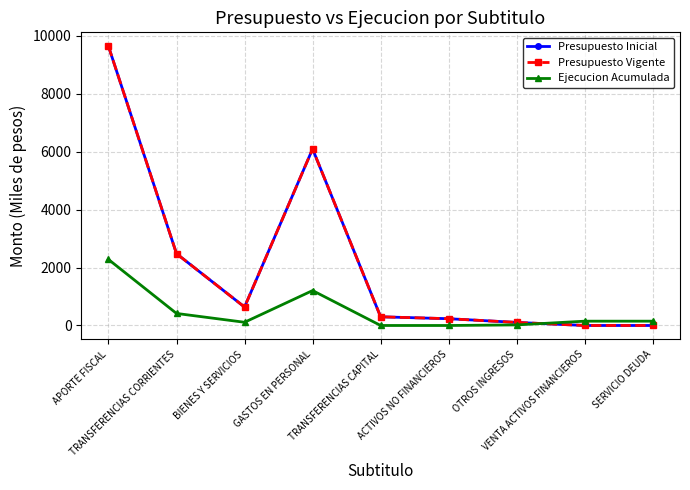

Does the chart have visible grid lines?

Yes